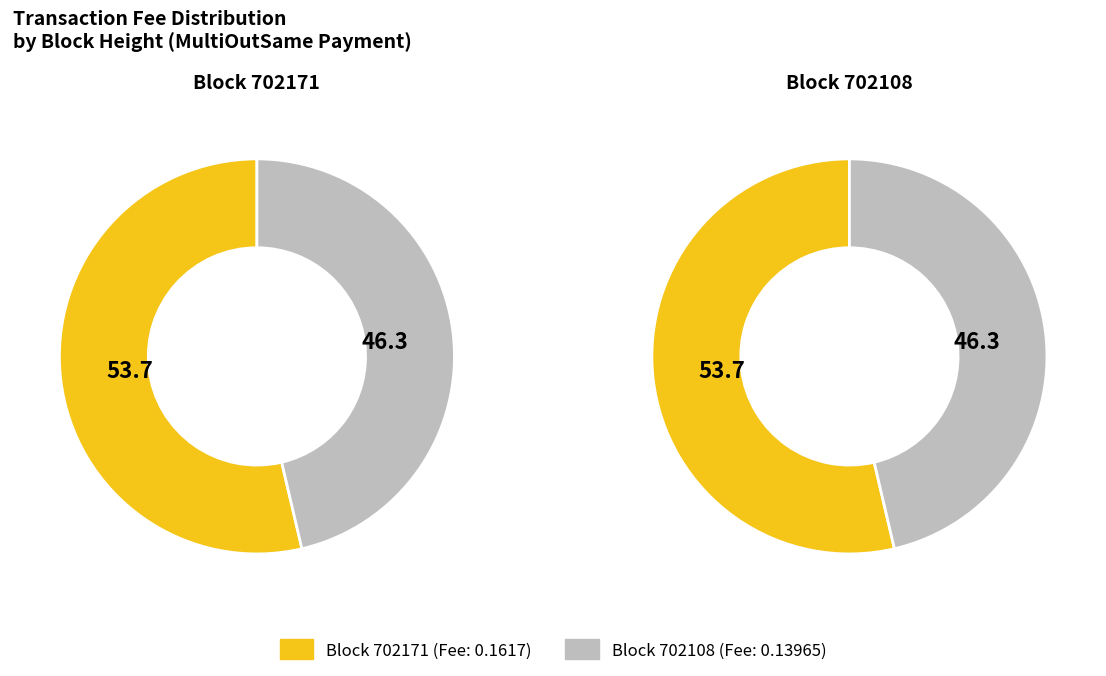

What percentage is the 702108 slice, to the nearest percent?

46%